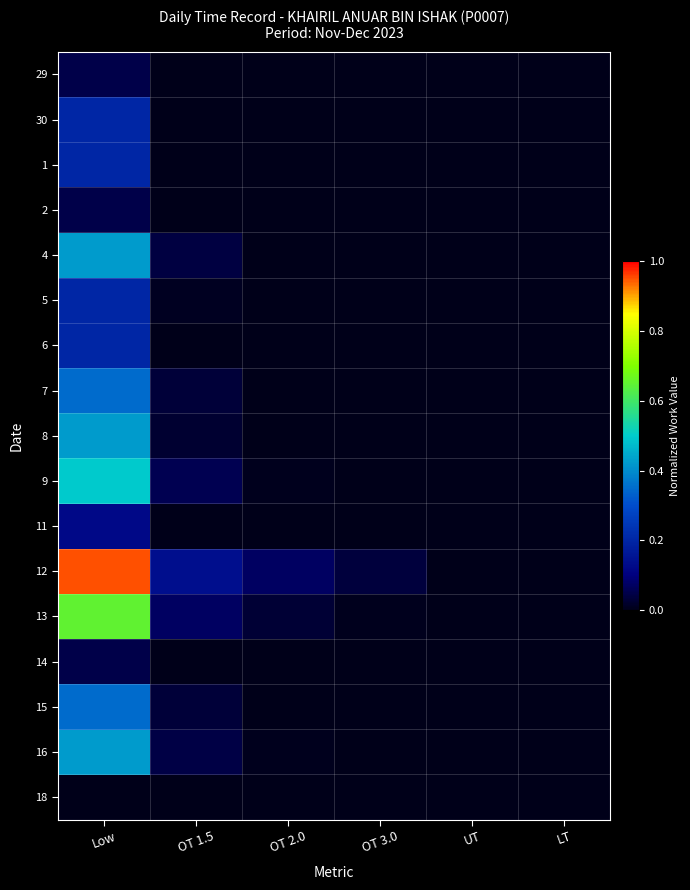

Reading left to right, transcribe all the data shown in this chart.

29: Low=0.1	OT 1.5=0.0	OT 2.0=0.0	OT 3.0=0.0	UT=0.0	LT=0.0
30: Low=0.2	OT 1.5=0.0	OT 2.0=0.0	OT 3.0=0.0	UT=0.0	LT=0.0
1: Low=0.2	OT 1.5=0.0	OT 2.0=0.0	OT 3.0=0.0	UT=0.0	LT=0.0
2: Low=0.1	OT 1.5=0.0	OT 2.0=0.0	OT 3.0=0.0	UT=0.0	LT=0.0
4: Low=0.4	OT 1.5=0.0	OT 2.0=0.0	OT 3.0=0.0	UT=0.0	LT=0.0
5: Low=0.2	OT 1.5=0.0	OT 2.0=0.0	OT 3.0=0.0	UT=0.0	LT=0.0
6: Low=0.2	OT 1.5=0.0	OT 2.0=0.0	OT 3.0=0.0	UT=0.0	LT=0.0
7: Low=0.3	OT 1.5=0.0	OT 2.0=0.0	OT 3.0=0.0	UT=0.0	LT=0.0
8: Low=0.4	OT 1.5=0.0	OT 2.0=0.0	OT 3.0=0.0	UT=0.0	LT=0.0
9: Low=0.5	OT 1.5=0.1	OT 2.0=0.0	OT 3.0=0.0	UT=0.0	LT=0.0
11: Low=0.1	OT 1.5=0.0	OT 2.0=0.0	OT 3.0=0.0	UT=0.0	LT=0.0
12: Low=0.9	OT 1.5=0.1	OT 2.0=0.1	OT 3.0=0.0	UT=0.0	LT=0.0
13: Low=0.6	OT 1.5=0.1	OT 2.0=0.0	OT 3.0=0.0	UT=0.0	LT=0.0
14: Low=0.1	OT 1.5=0.0	OT 2.0=0.0	OT 3.0=0.0	UT=0.0	LT=0.0
15: Low=0.3	OT 1.5=0.0	OT 2.0=0.0	OT 3.0=0.0	UT=0.0	LT=0.0
16: Low=0.4	OT 1.5=0.0	OT 2.0=0.0	OT 3.0=0.0	UT=0.0	LT=0.0
18: Low=0.0	OT 1.5=0.0	OT 2.0=0.0	OT 3.0=0.0	UT=0.0	LT=0.0